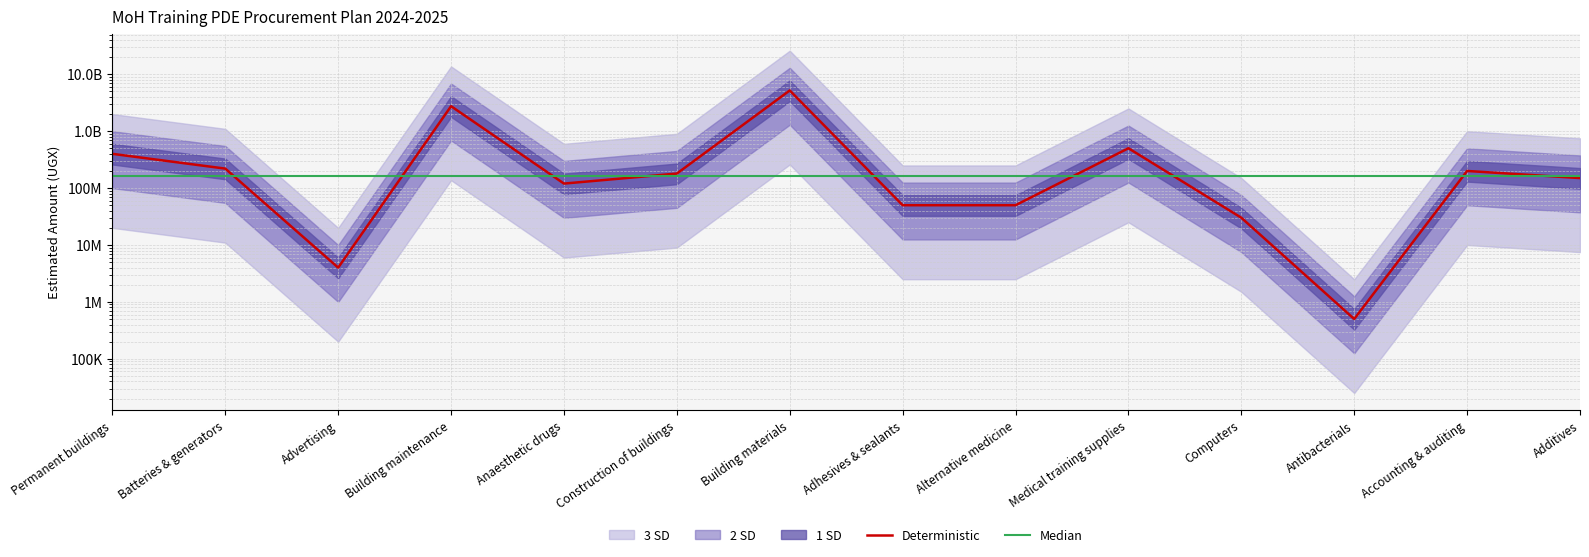

The Median series shows 165000000 at Medical training supplies. True or false?

True